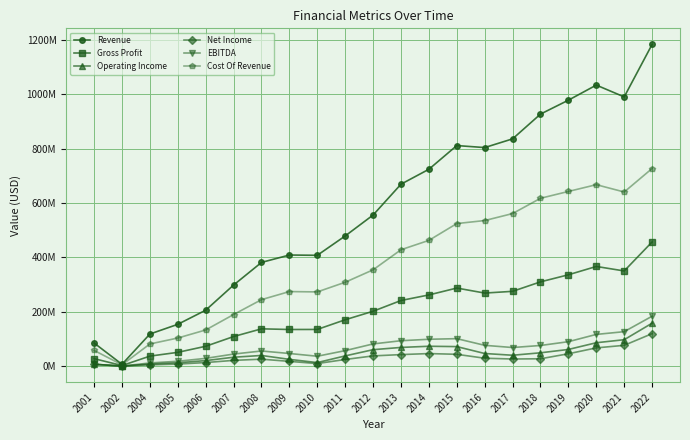

What are all the series names shown in the legend?

Revenue, Gross Profit, Operating Income, Net Income, EBITDA, Cost Of Revenue